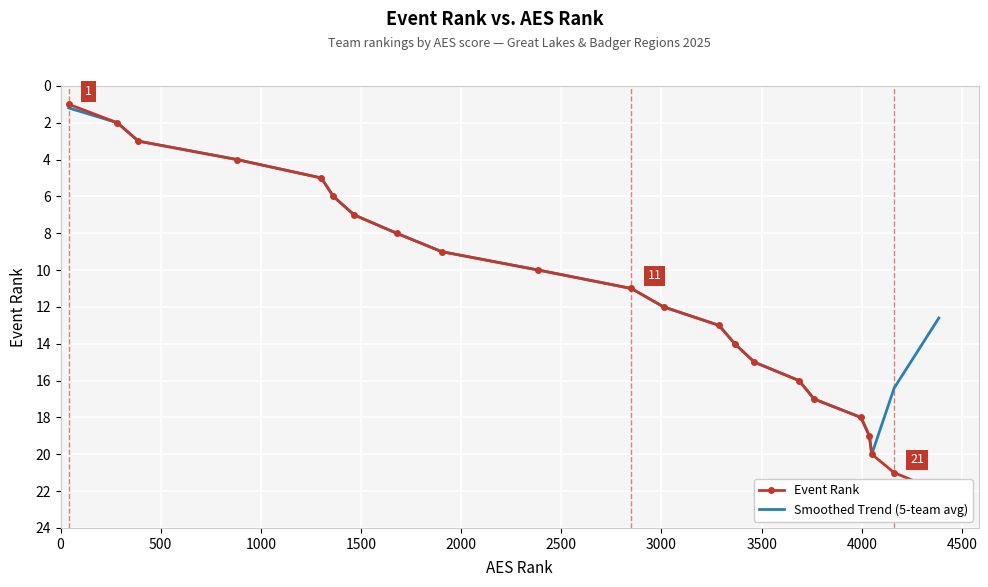

What is the minimum value for Smoothed Trend (5-team avg)?

1.2